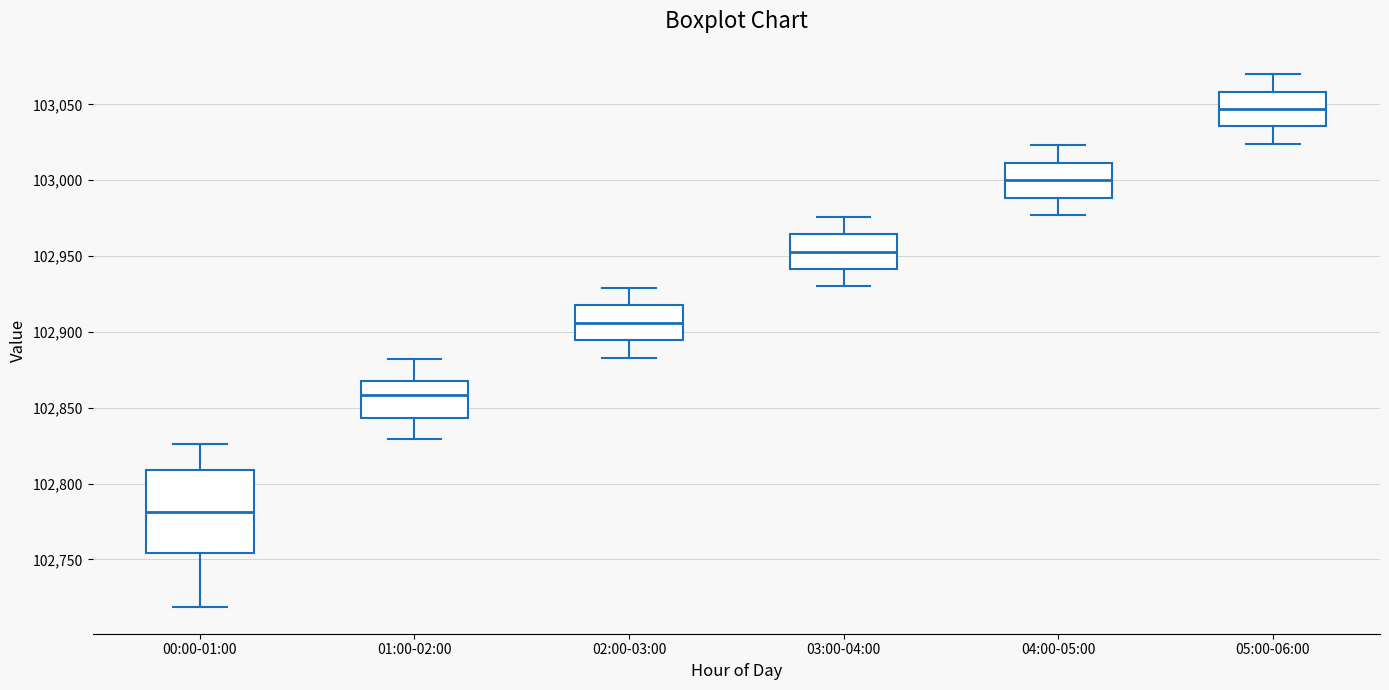

Which box is the tallest, from its lower edge to its upper edge?

00:00-01:00